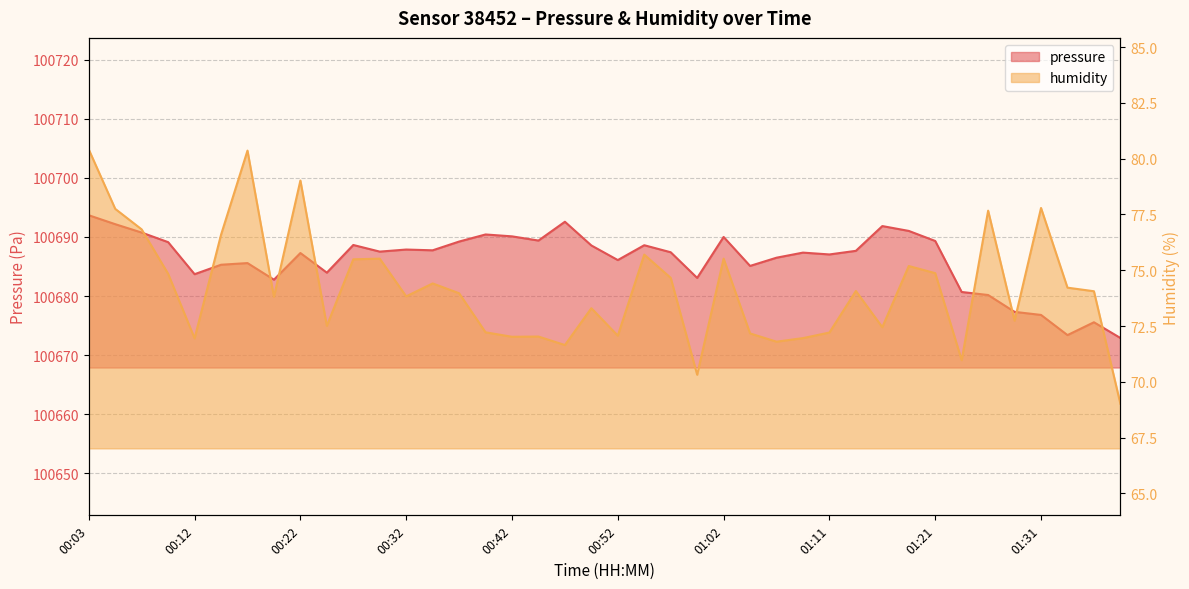

What position from the right is 01:39?

1